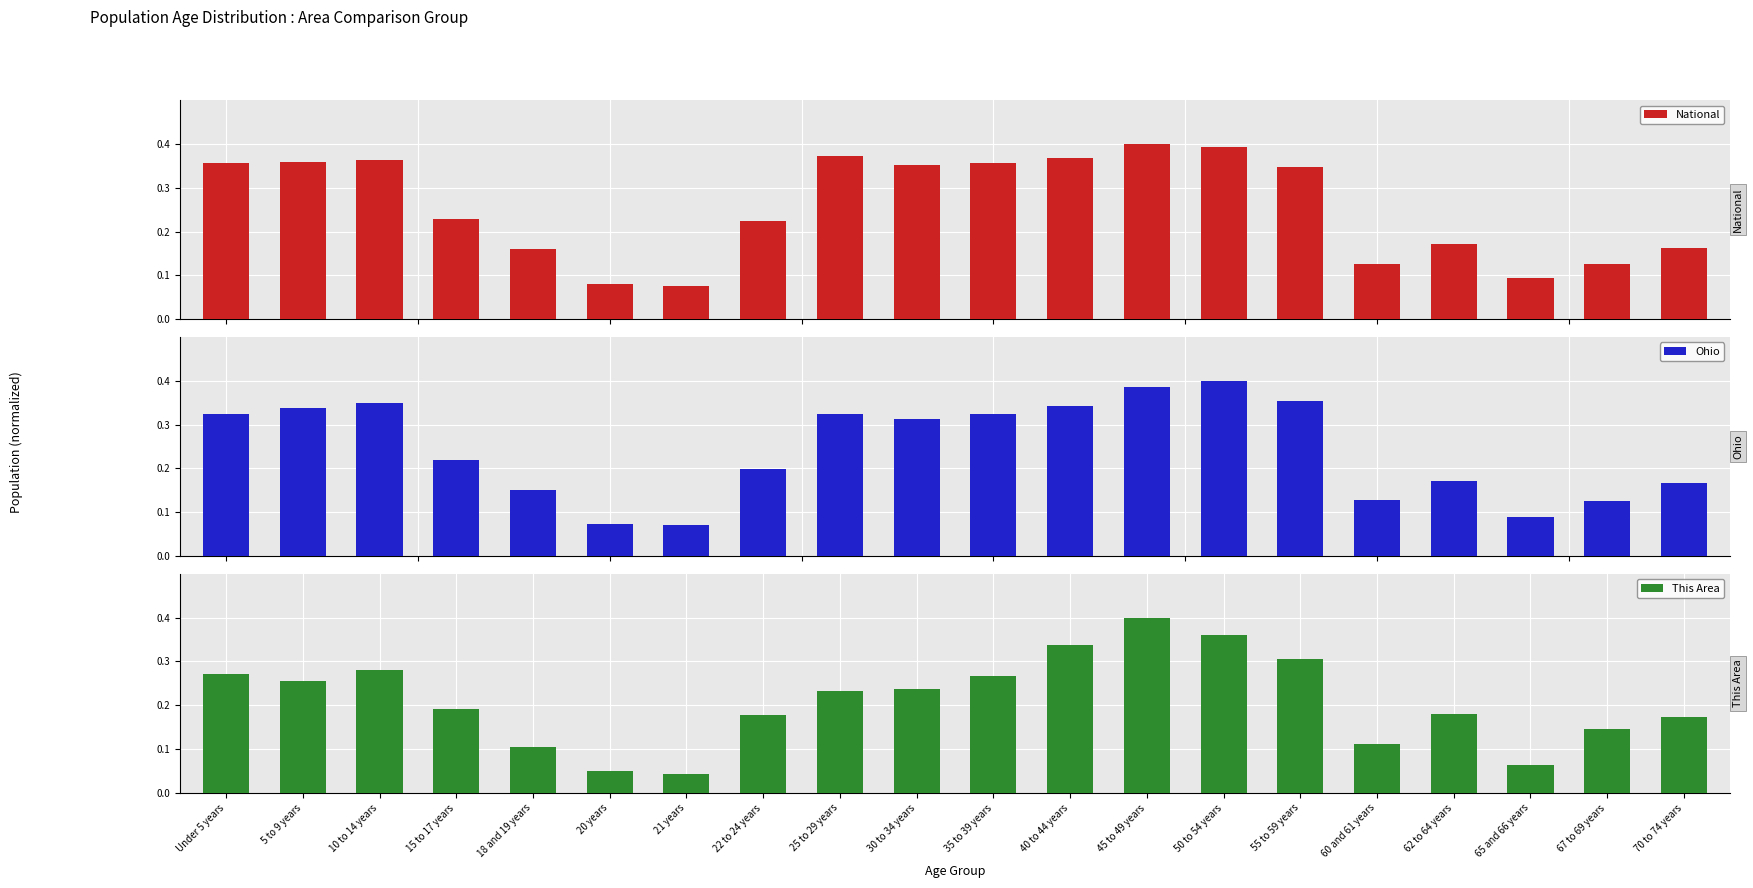

What is the highest value of the Ohio series?

0.4